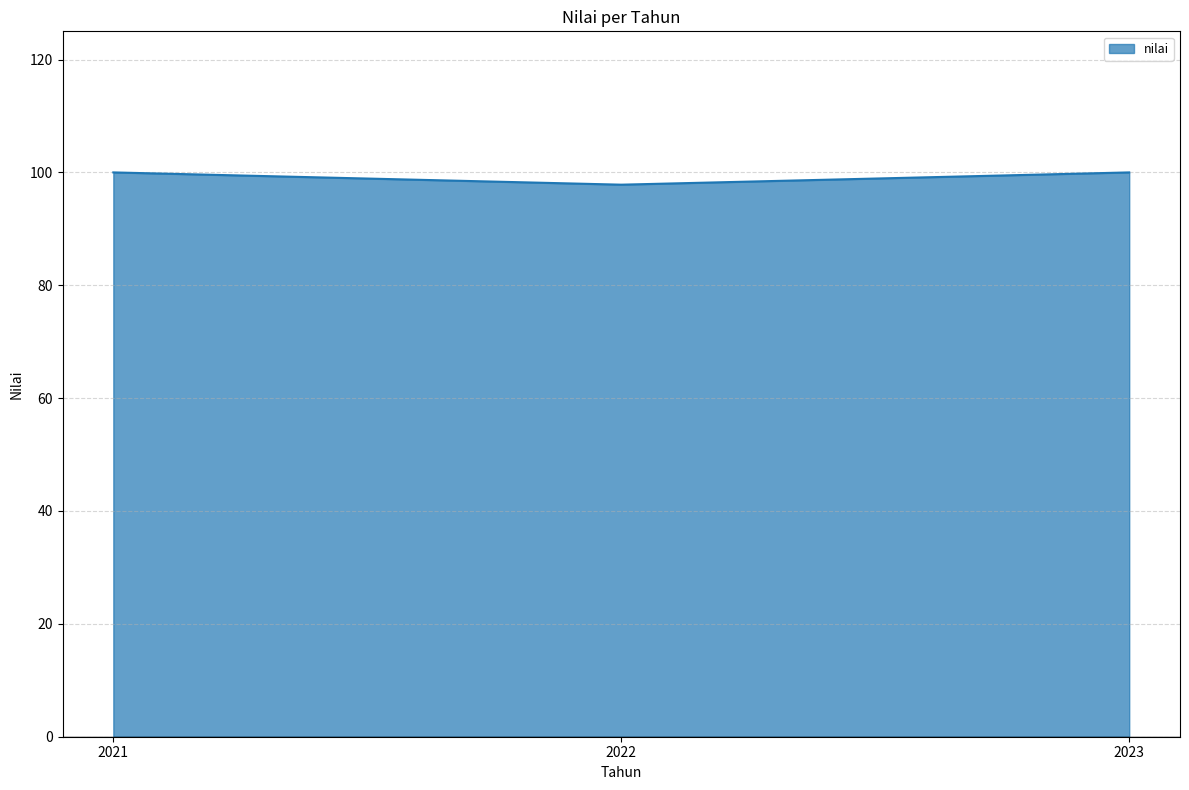

What is the sum of the values at 2023 and 2022?

197.8